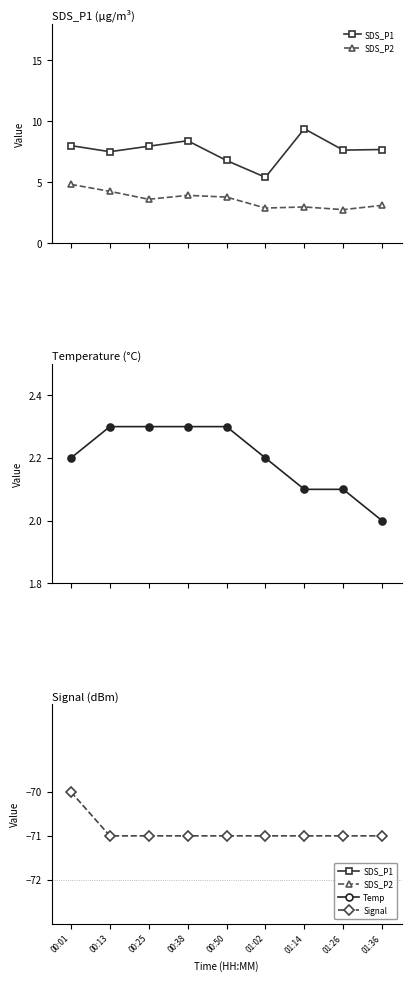

What is the difference between the maximum and minimum values in the Signal series?

1.0